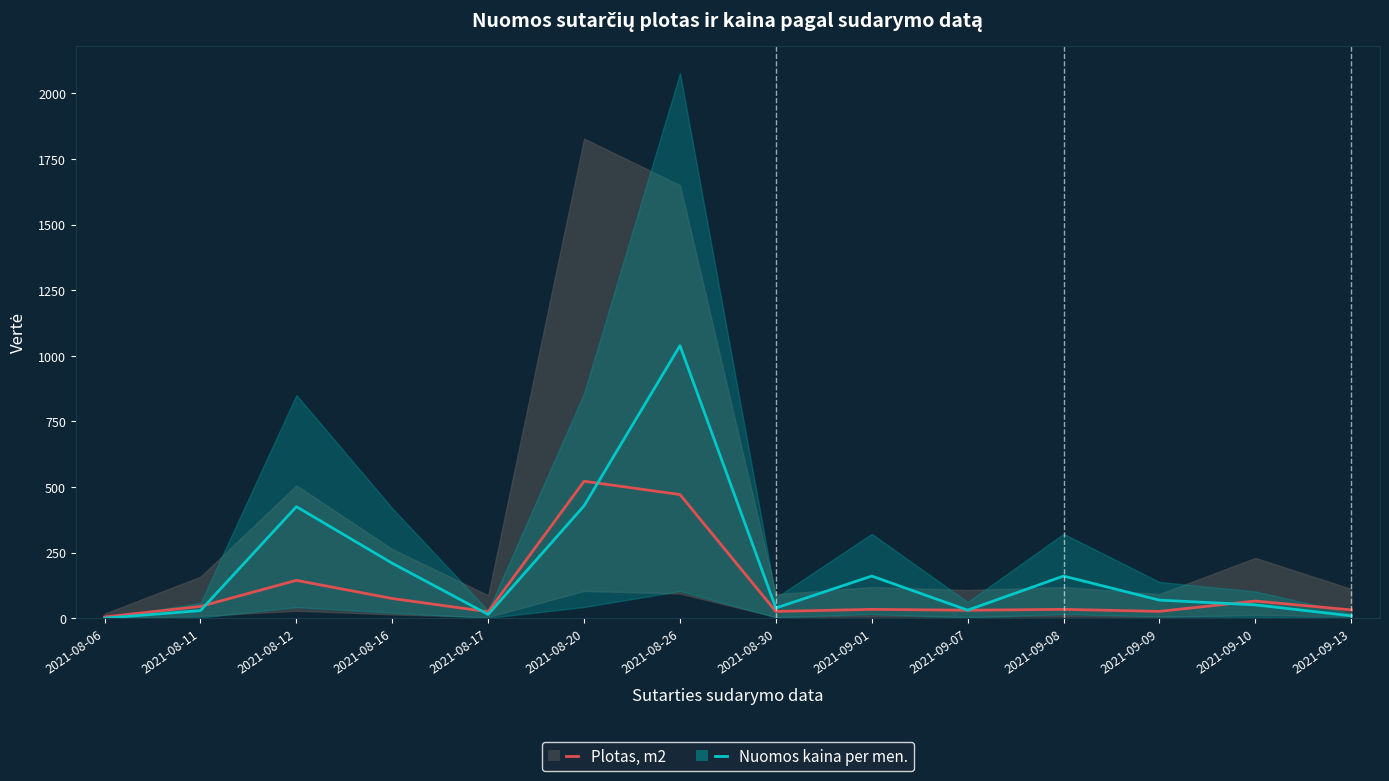

At which label is Nuomos kaina per men. closest to 519?

2021-08-20